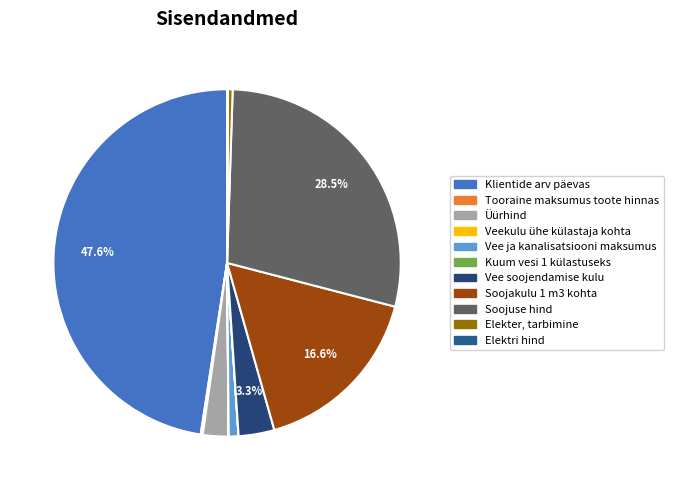

Is it true that Elektri hind is 10% of the pie?

False